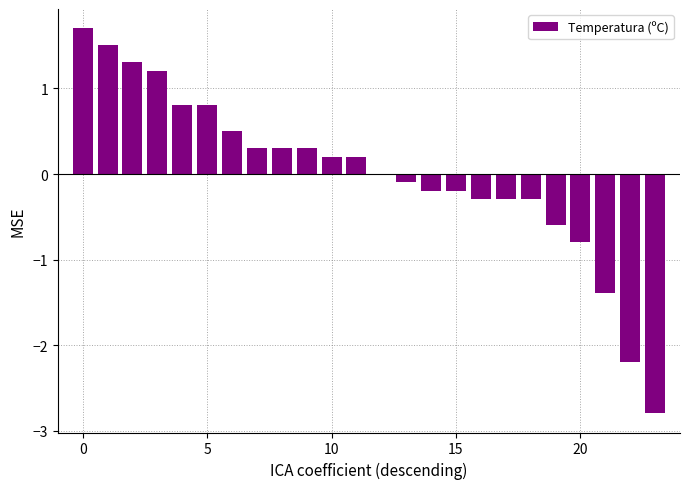

What is the maximum value shown in the chart?

1.7